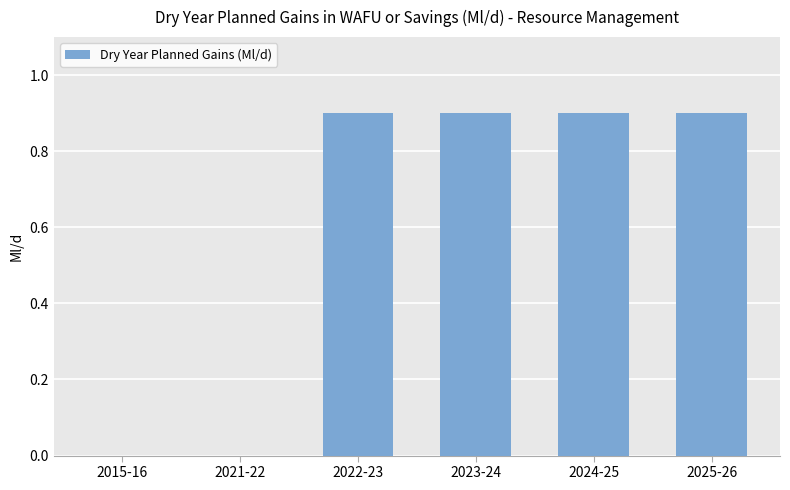

Between 2023-24 and 2021-22, which is larger?

2023-24